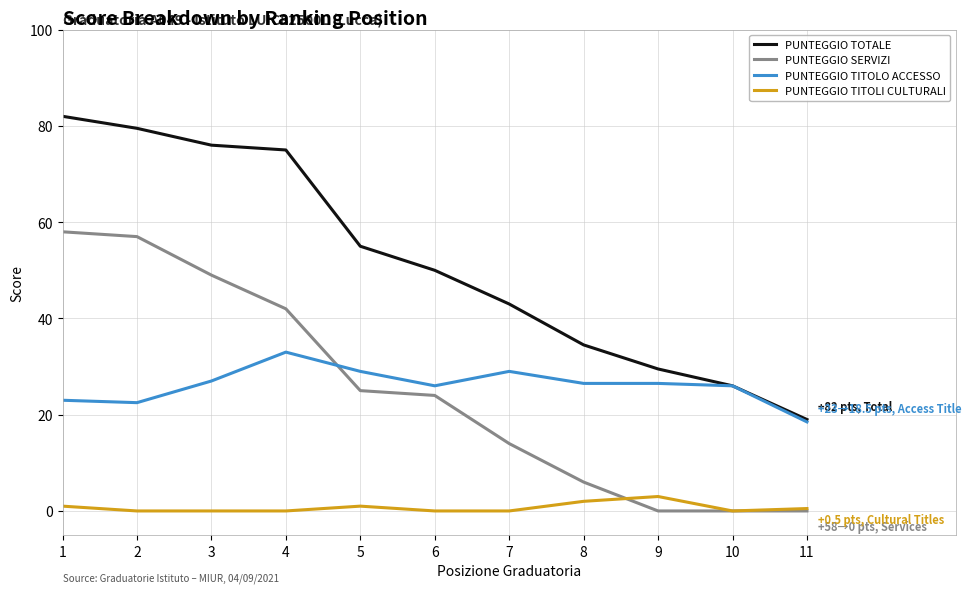

How many lines are shown in the chart?

4